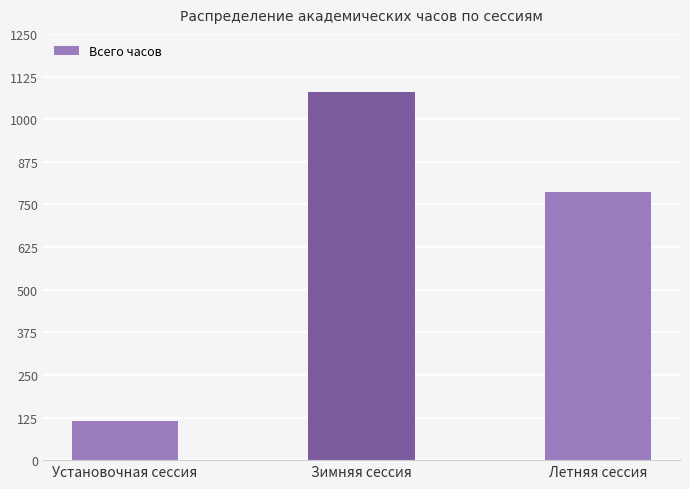

What is the change in value from Установочная сессия to Летняя сессия?

+672